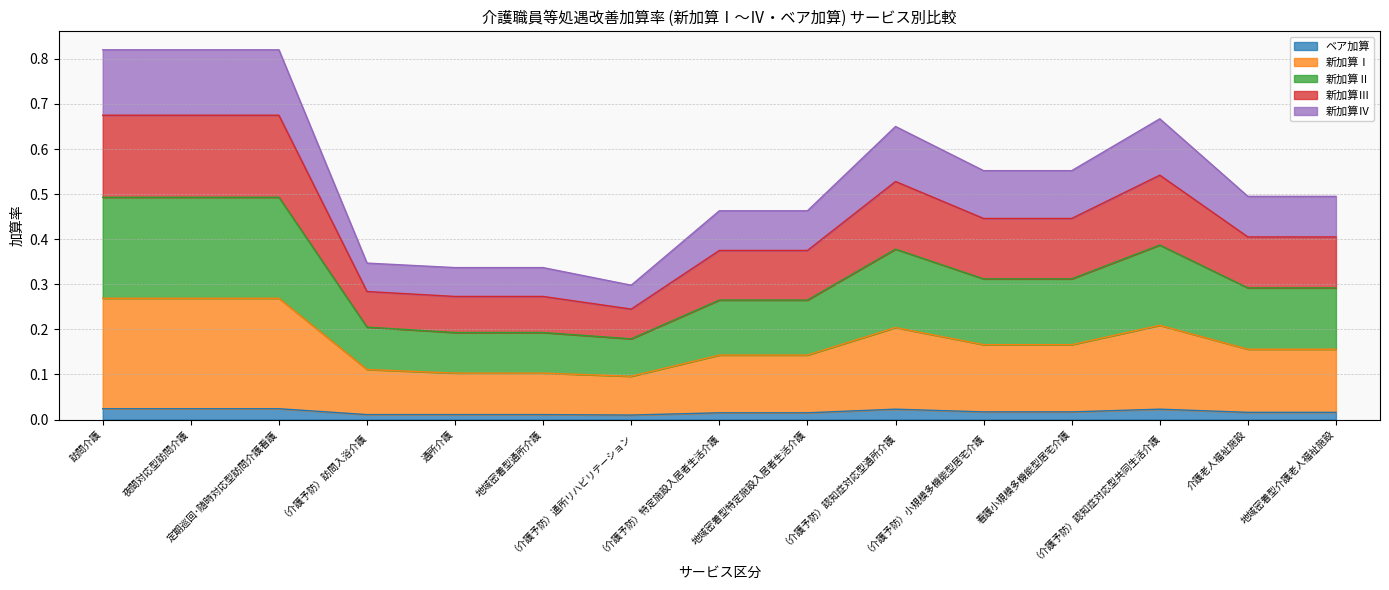

Is the value of 新加算Ⅱ at 地域密着型通所介護 greater than the value of 新加算Ⅲ at 地域密着型通所介護?

No